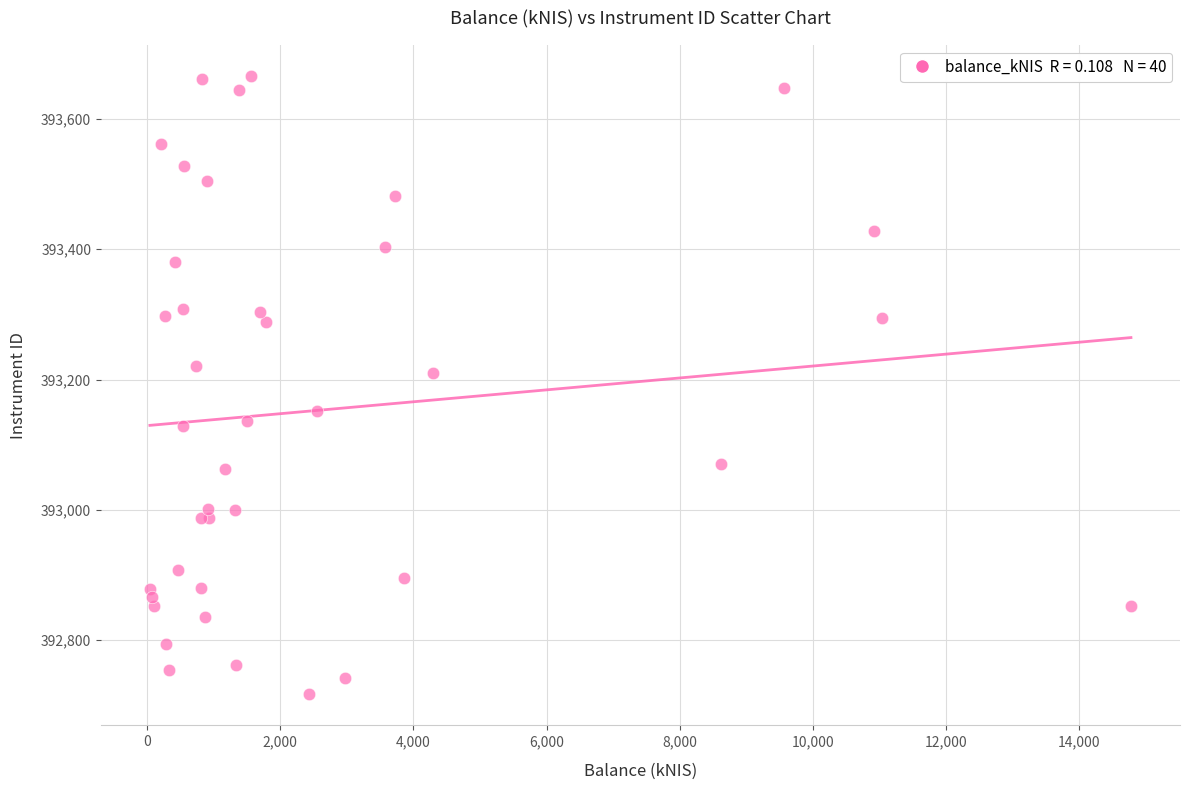

What Y value in the scatter plot is closest to 393191?

393210.2